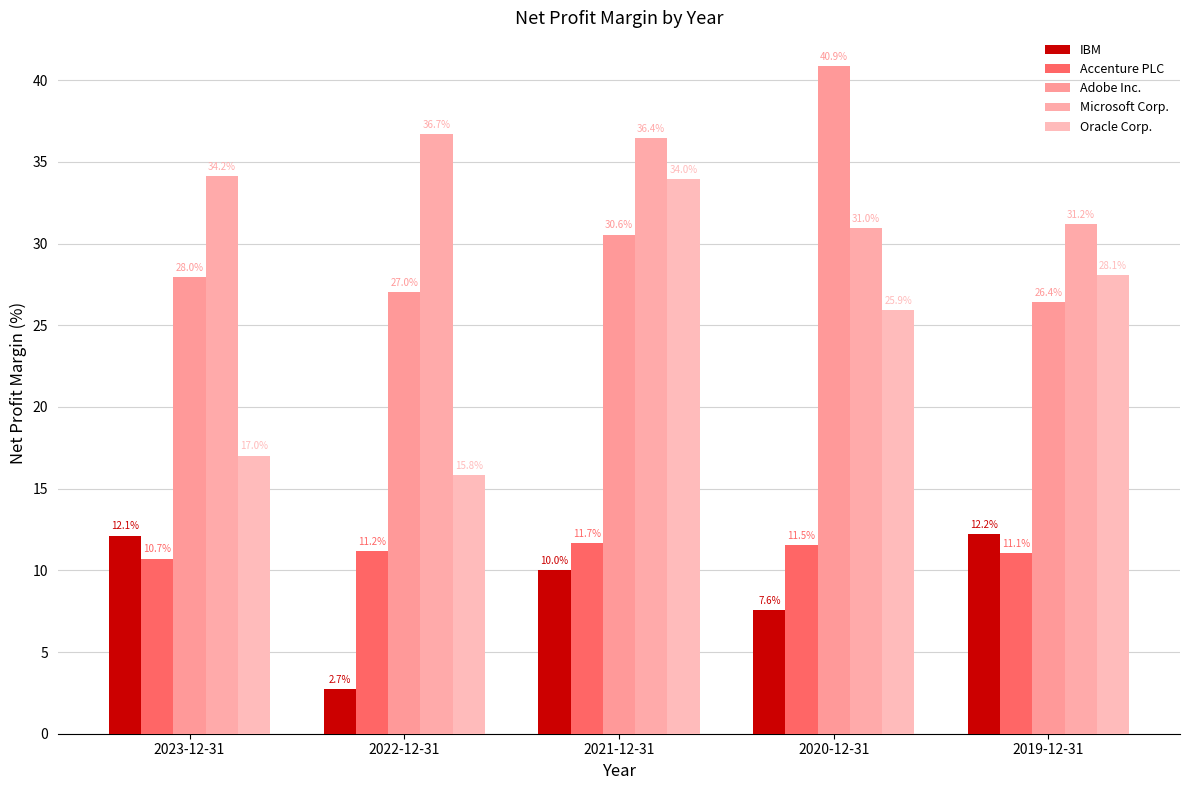

Which series has the largest total across all categories?

Microsoft Corp.